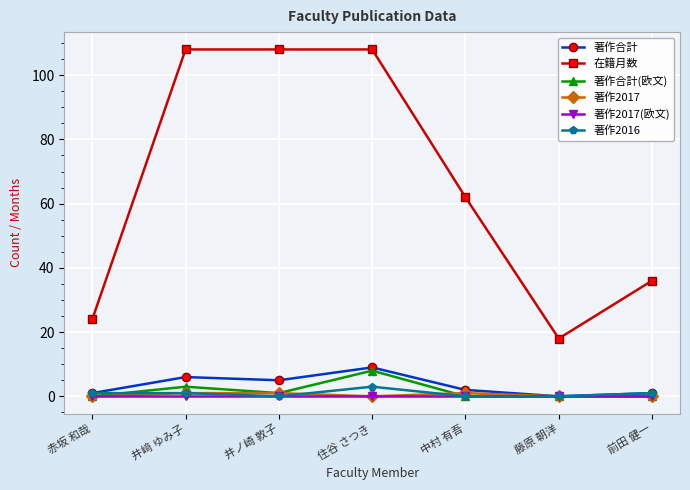

Does the chart have visible grid lines?

Yes